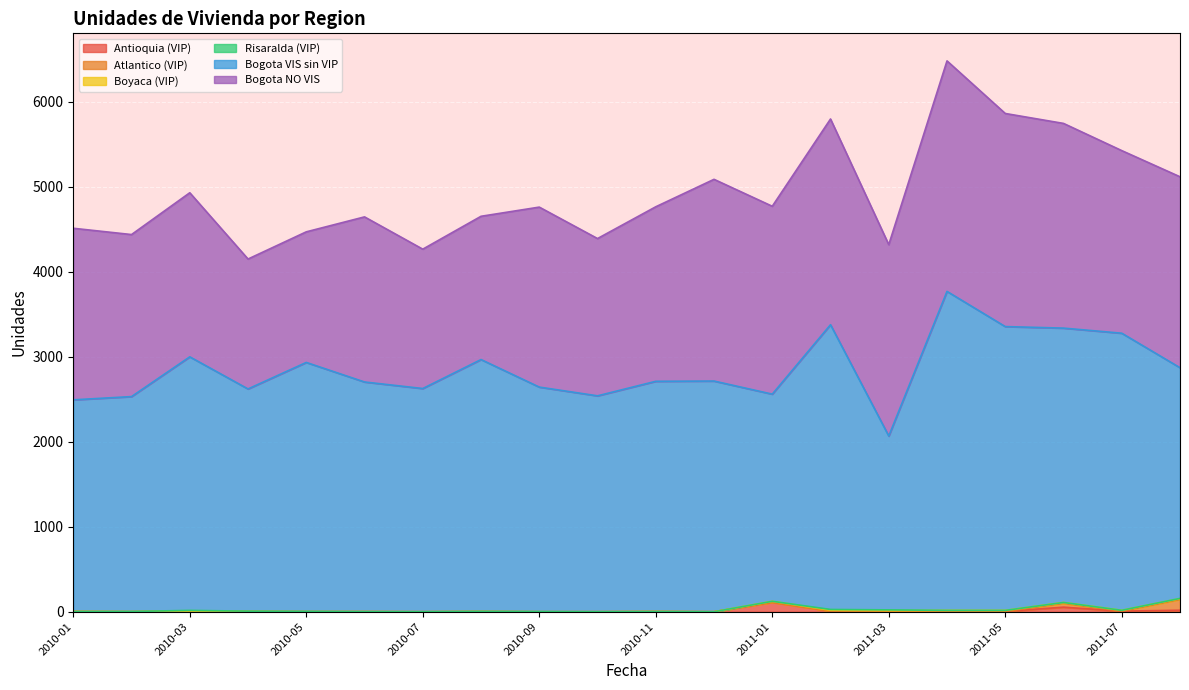

Is the value of Bogota NO VIS at 2011-01 greater than the value of Risaralda (VIP) at 2010-08?

Yes